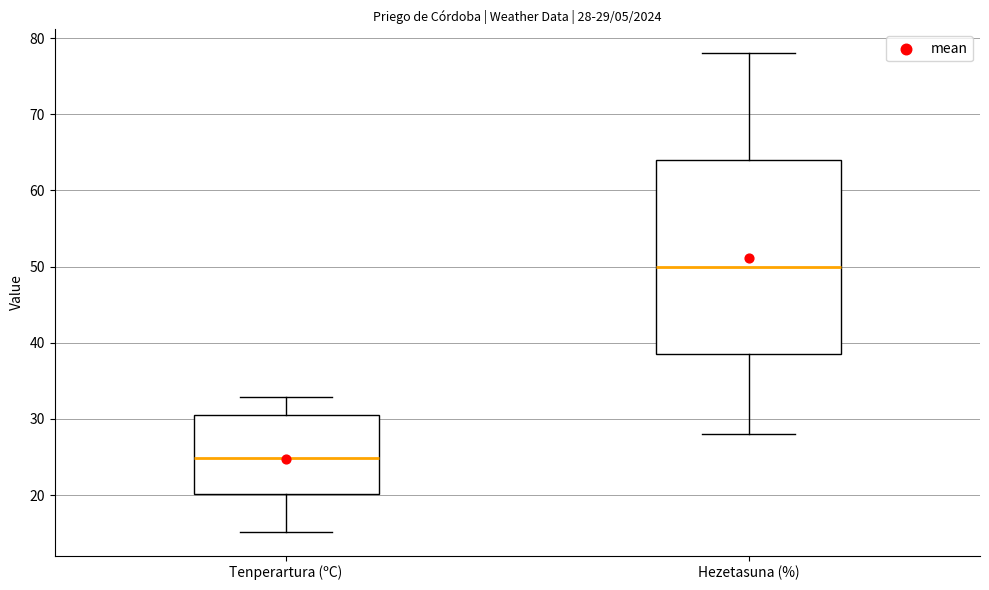

Which box is the tallest, from its lower edge to its upper edge?

Hezetasuna (%)